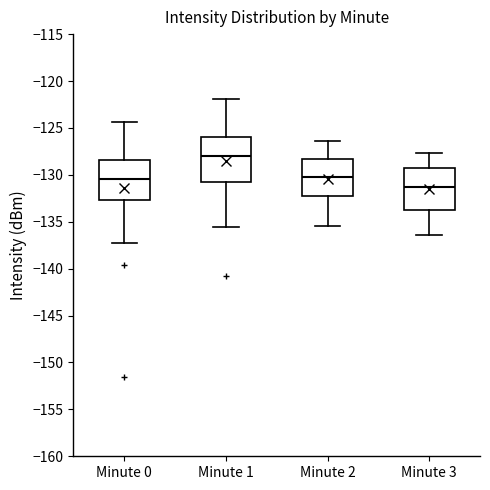

Where does the lower whisker of the box for Minute 0 end on the y-axis? The values are not printed on the chart, so give them approximately, as read against the axis.

-137.0